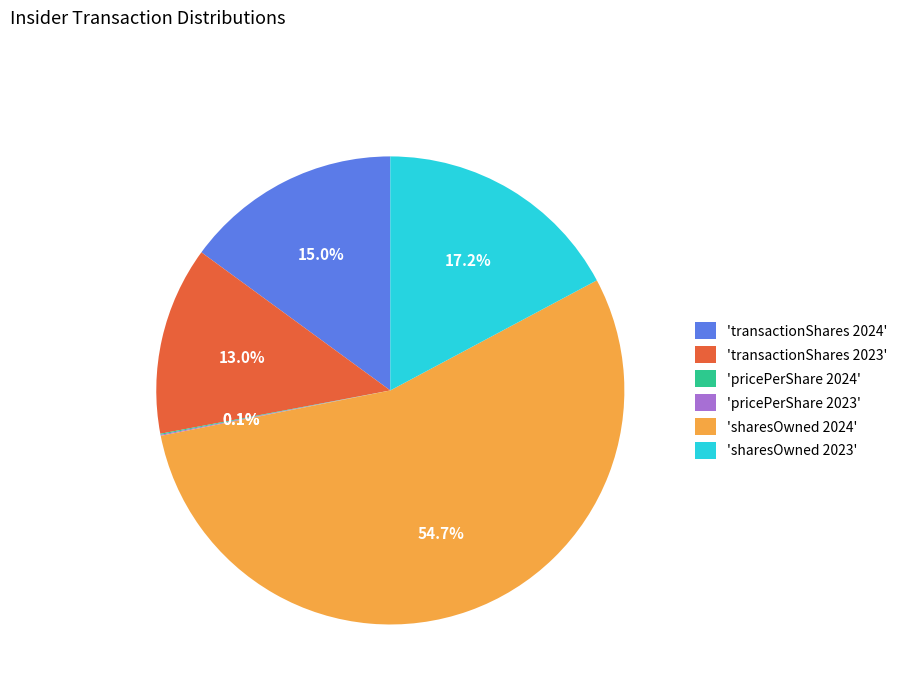

Do 'sharesOwned 2023' and 'sharesOwned 2024' together represent more than half of the pie?

Yes